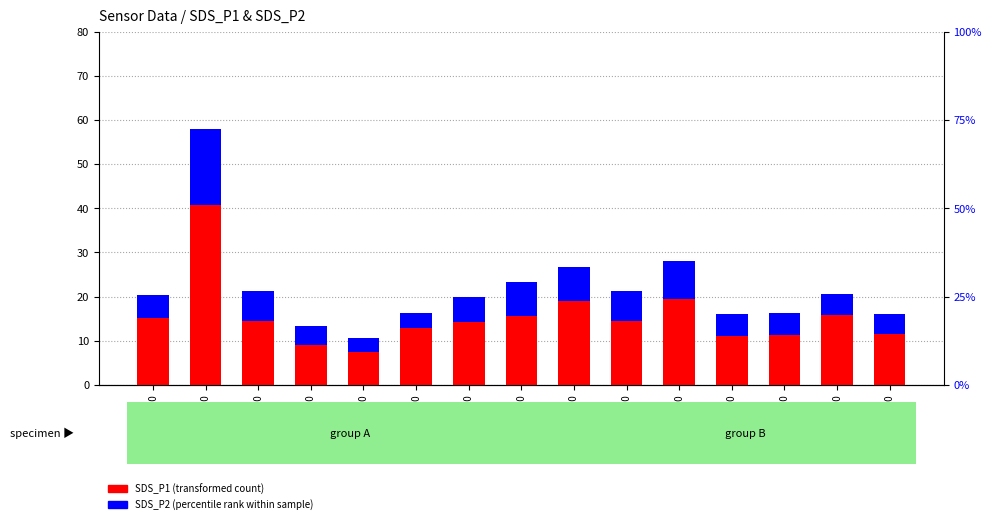

Rank the categories by SDS_P1 (transformed count) value from lowest to highest.

02:00, 01:30, 05:30, 06:00, 07:00, 02:30, 03:00, 01:00, 04:30, 00:00, 03:30, 06:30, 04:00, 05:00, 00:30